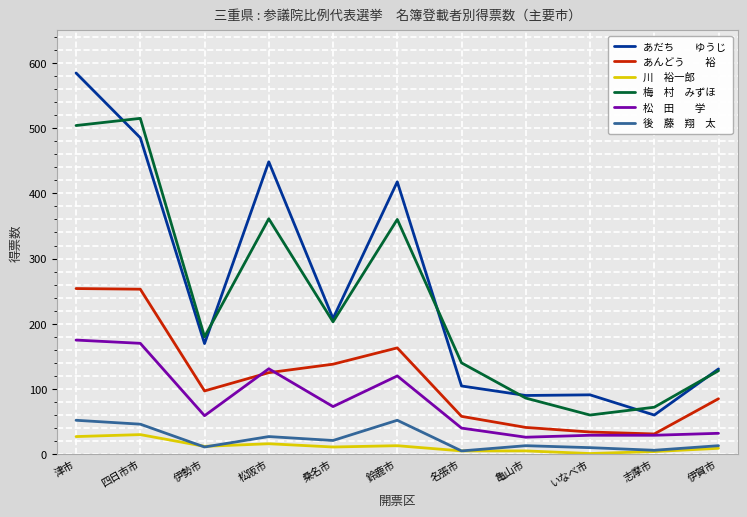

Which label corresponds to the largest value in the chart?

津市